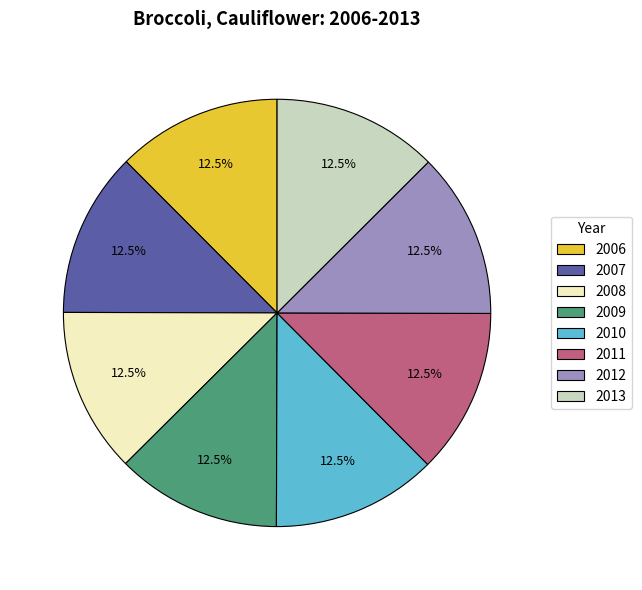

Is there any slice that represents more than half of the pie?

No